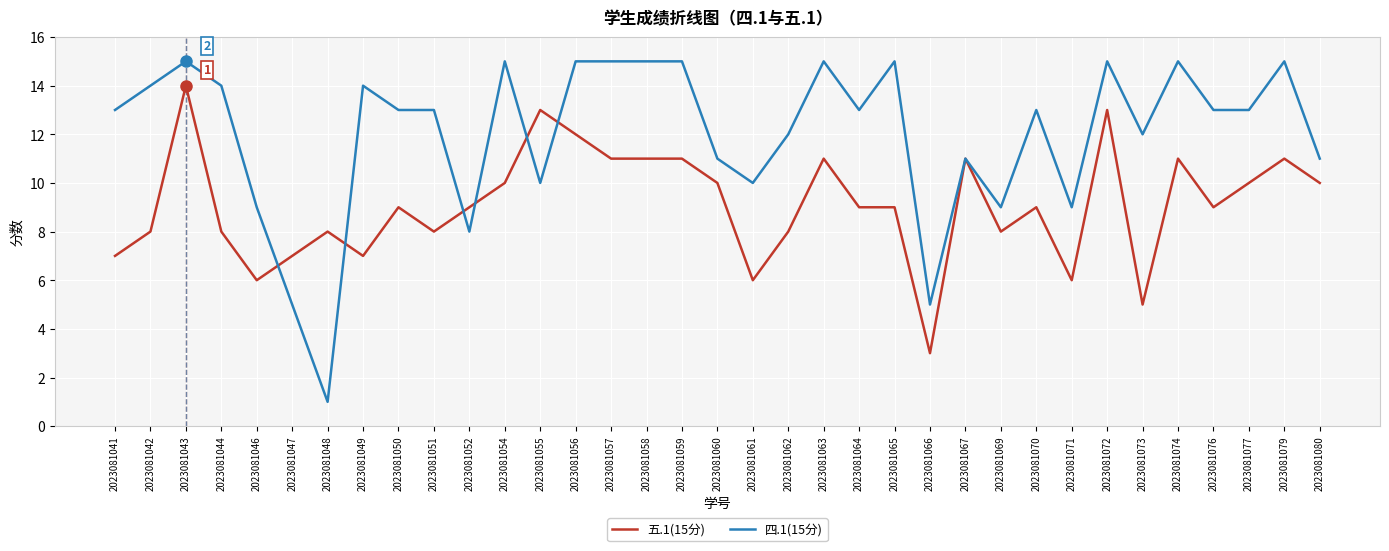

Which category has the lowest value across all series?

2023081048